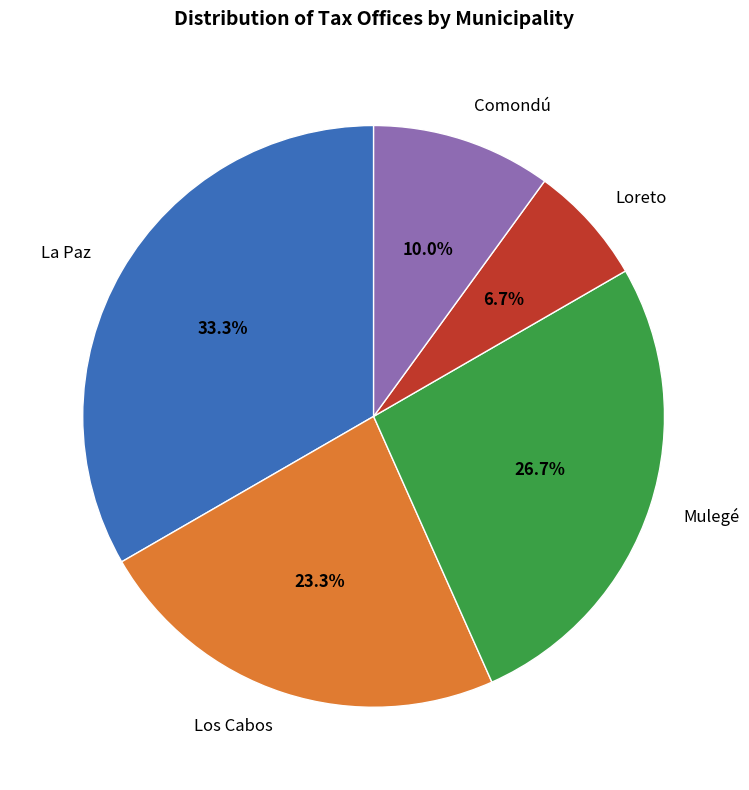

True or false: Los Cabos accounts for 31% of the total.

False